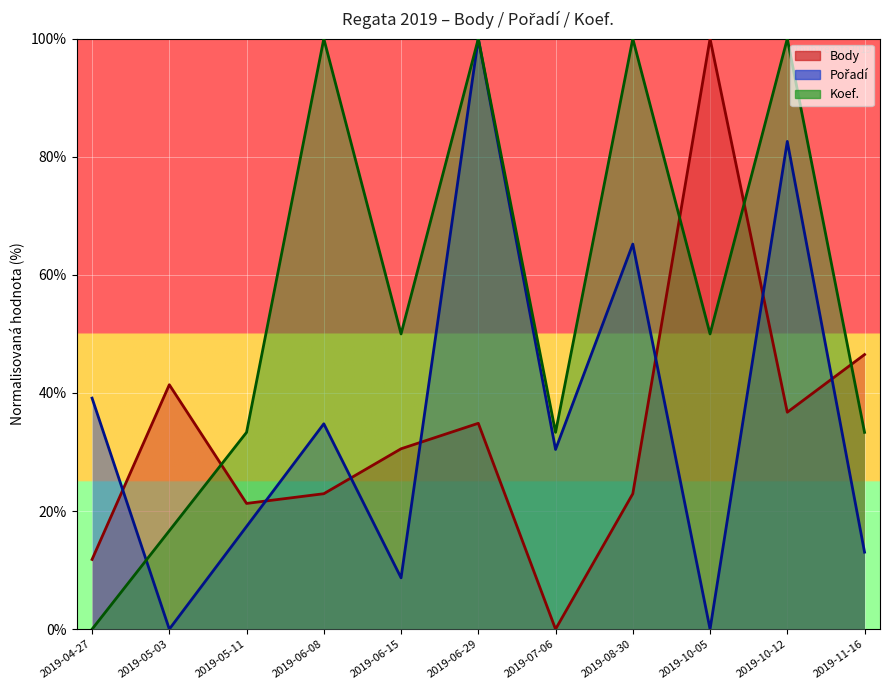

The Koef. series shows 16.7 at 2019-05-03. True or false?

True